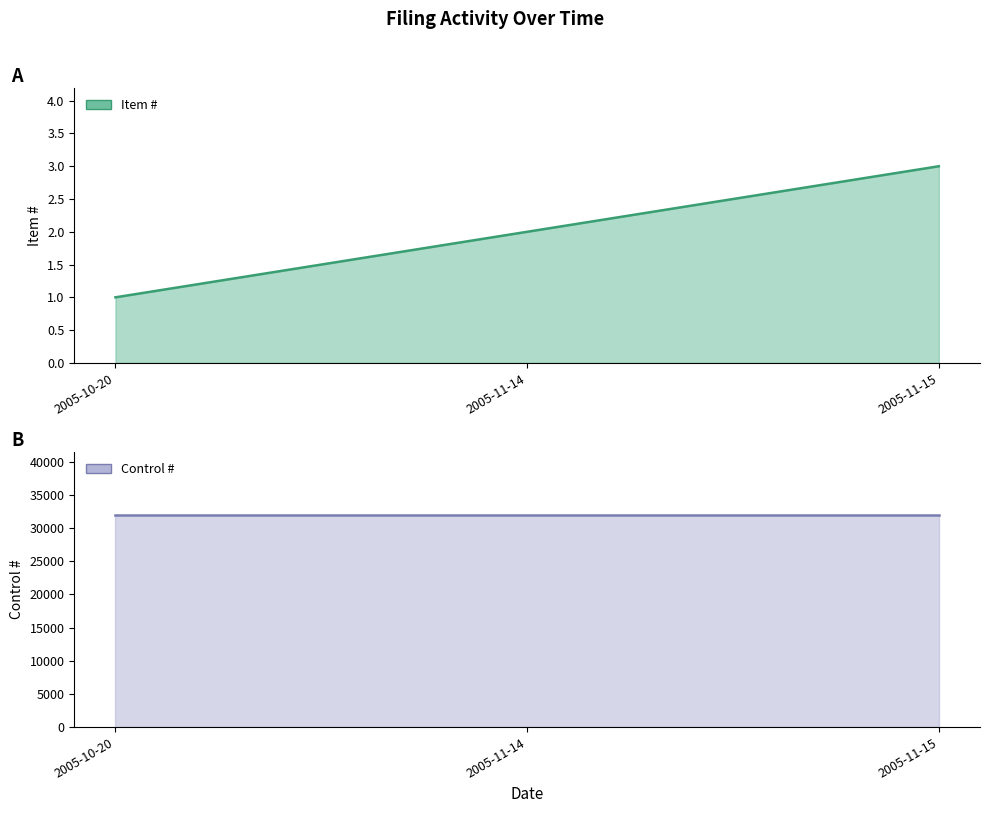

Approximately how many times larger is the value at 2005-11-15 compared to 2005-11-14?

1.5